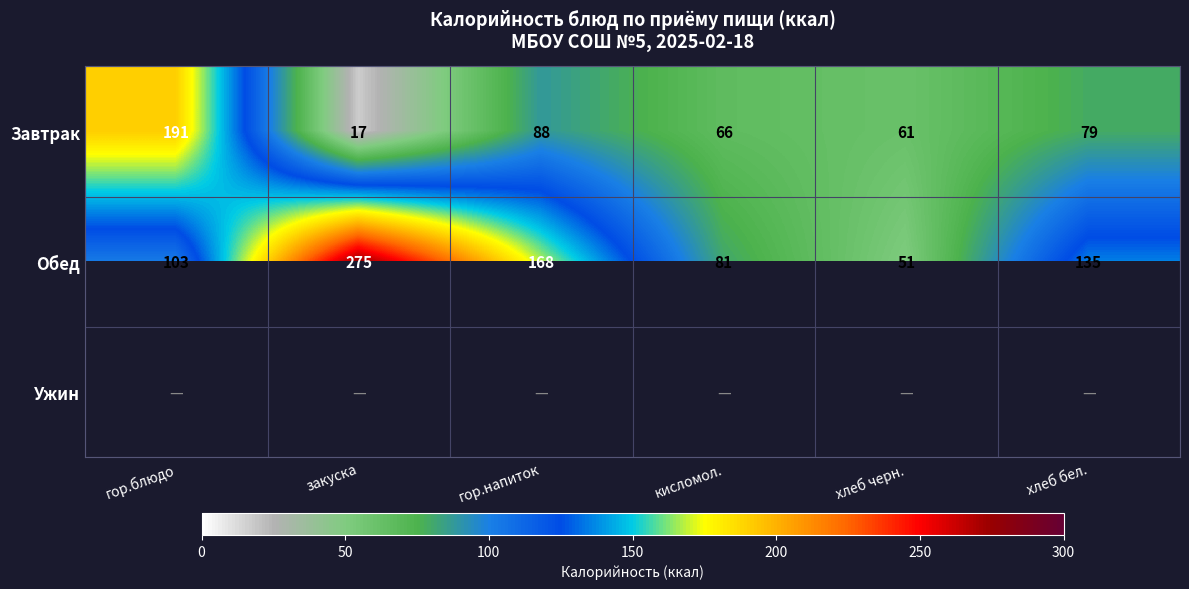

What is the difference between the second highest and second lowest values in the Обед series?

87